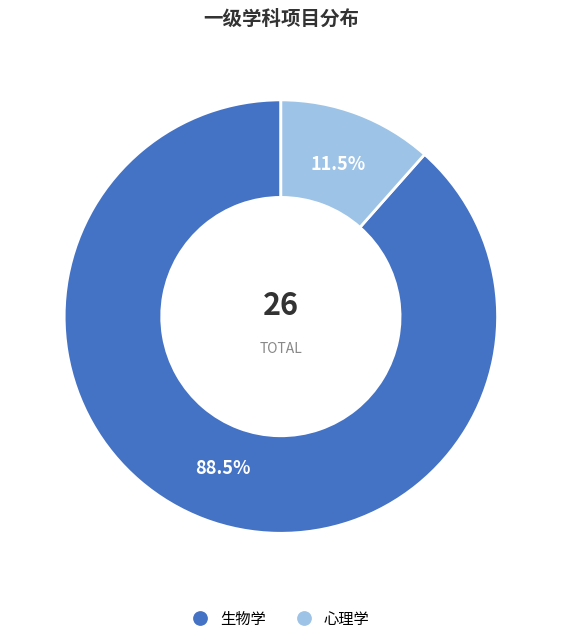

Which category has the smallest portion of the pie?

心理学